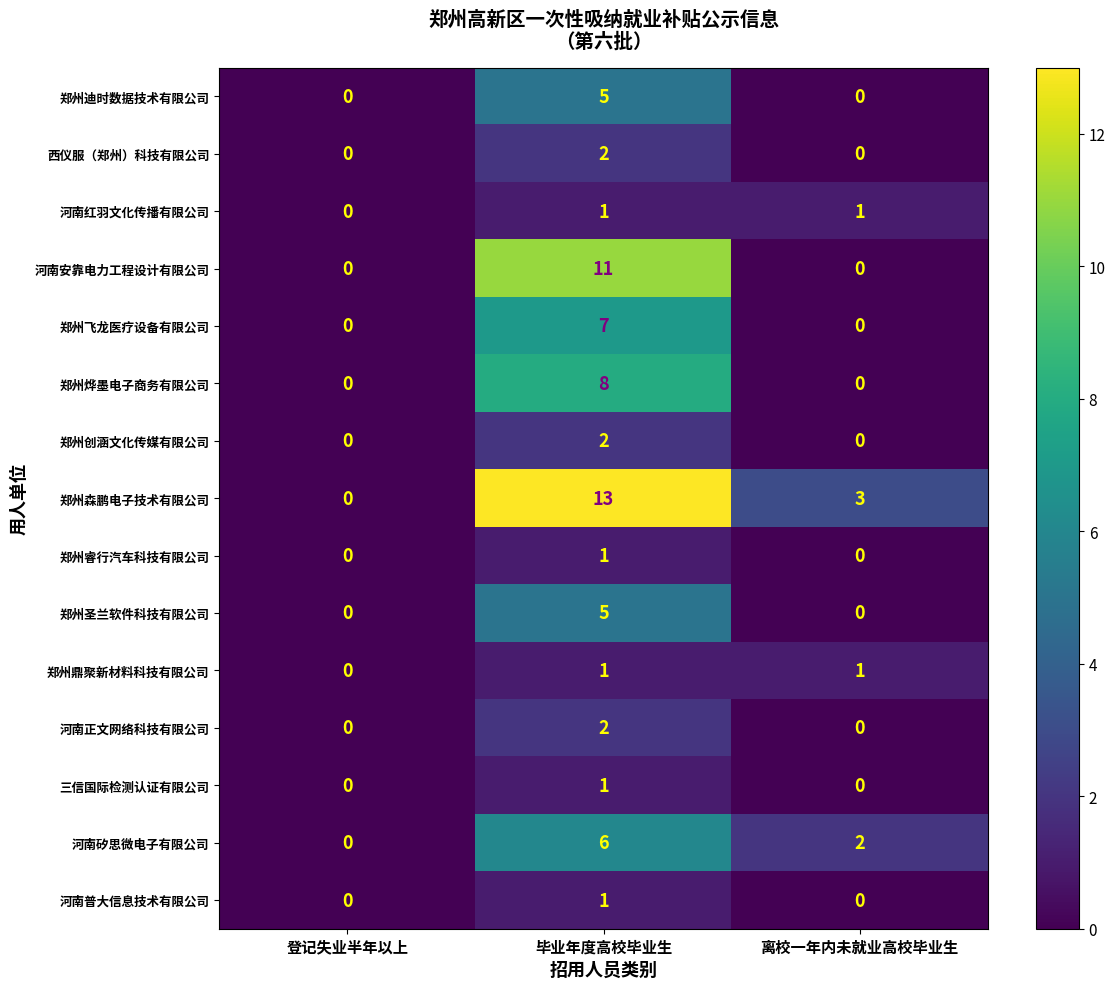

How many distinct data groups are displayed?

15